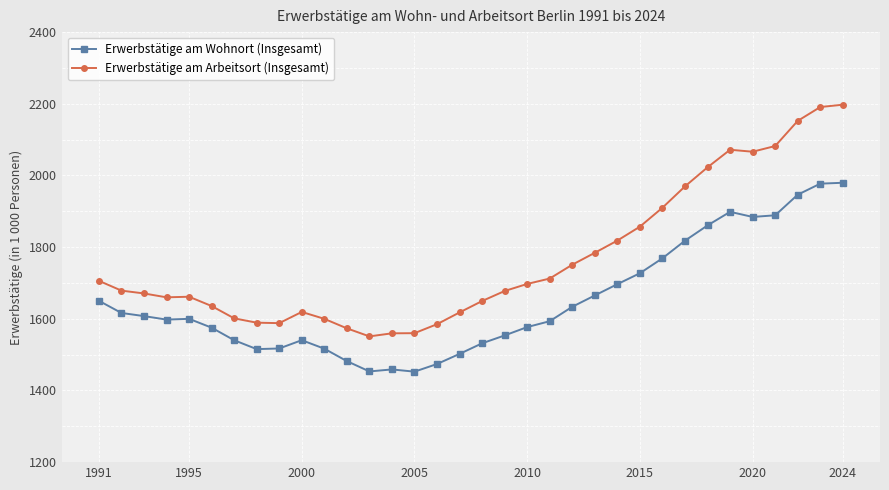

True or false: Erwerbstätige am Arbeitsort (Insgesamt) and Erwerbstätige am Wohnort (Insgesamt) intersect in this chart.

False